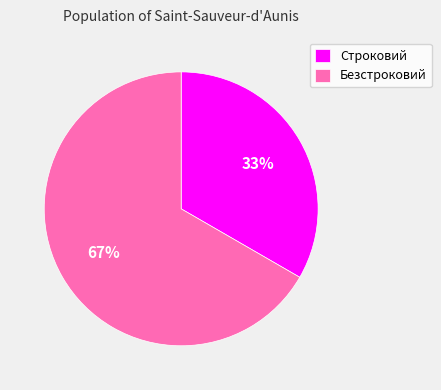

To the nearest percent, what is the combined percentage of Безстроковий and Строковий?

100%